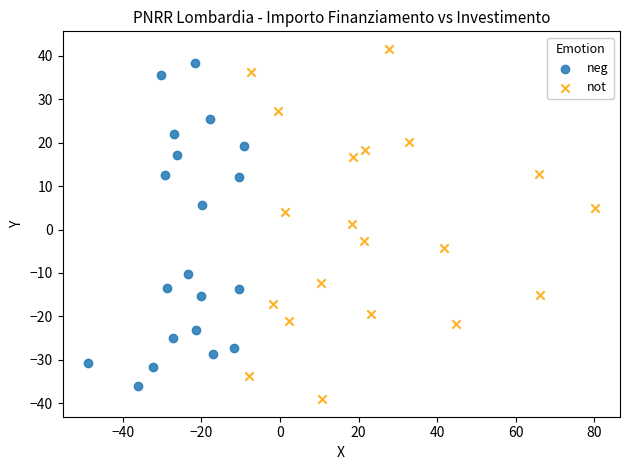

Which series has the widest spread of Y values?

not